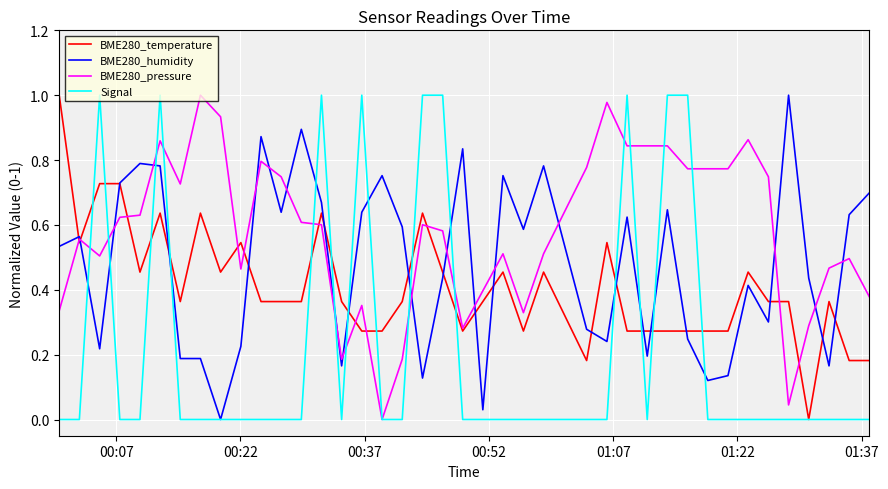

List the series in order of their overall mean, highest first.

BME280_pressure, BME280_humidity, BME280_temperature, Signal